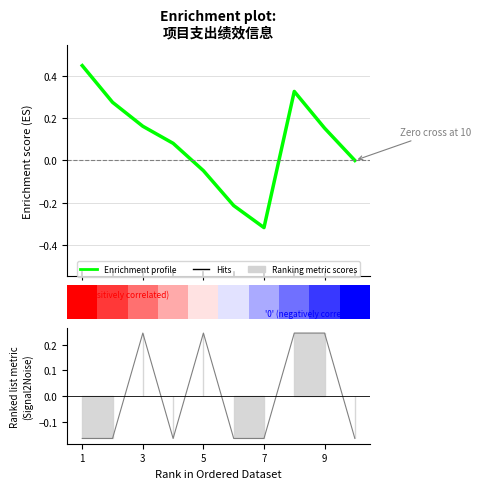

How many values in Enrichment profile are below zero?

3